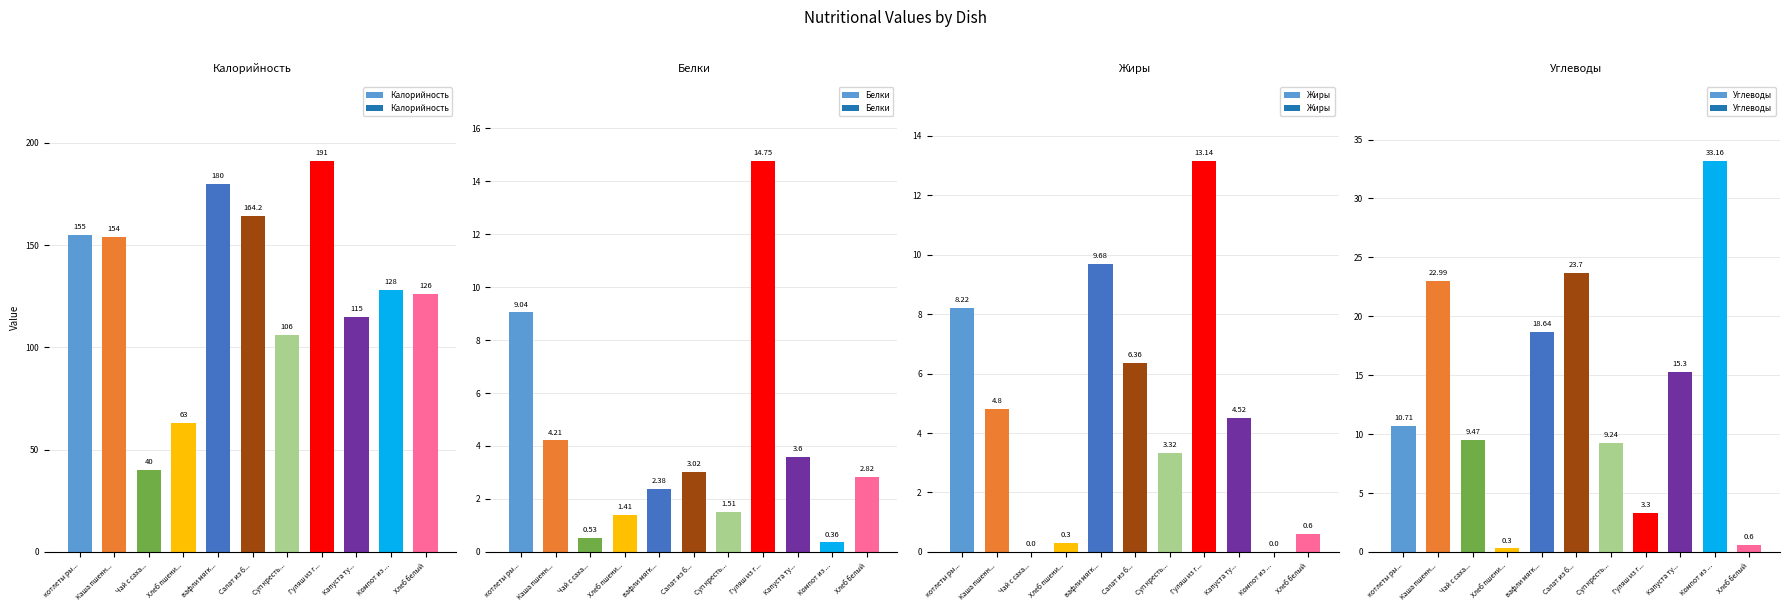

Which series has the largest total across all categories?

Калорийность